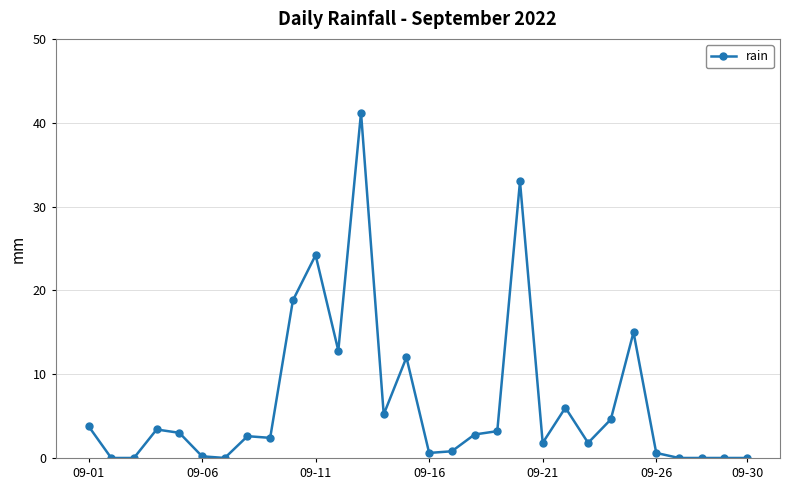

How many lines are shown in the chart?

1